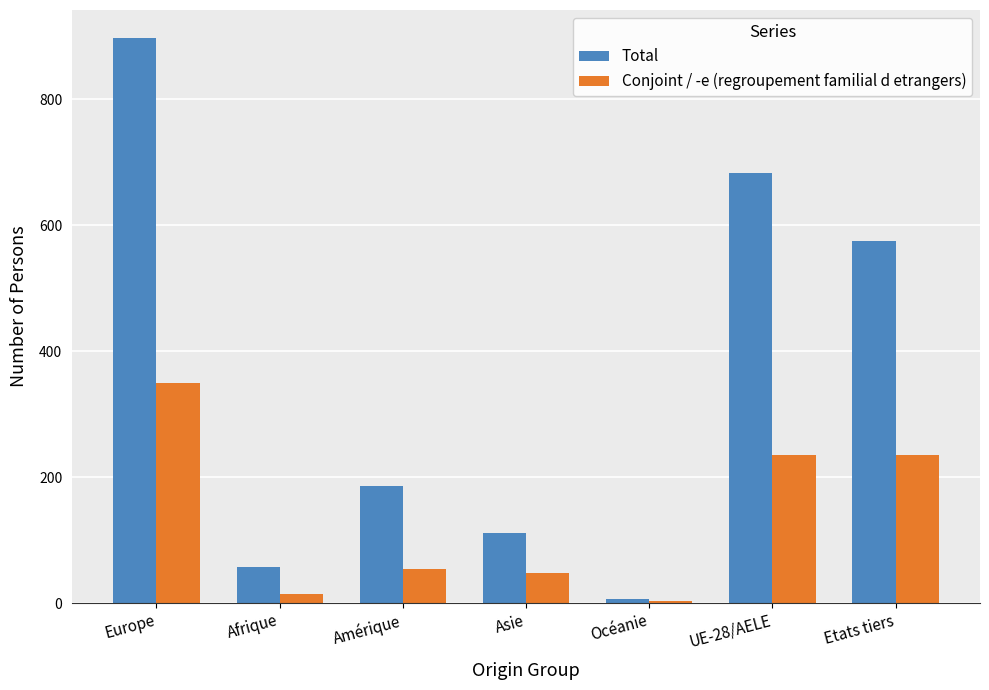

Which series has the largest total across all categories?

Total